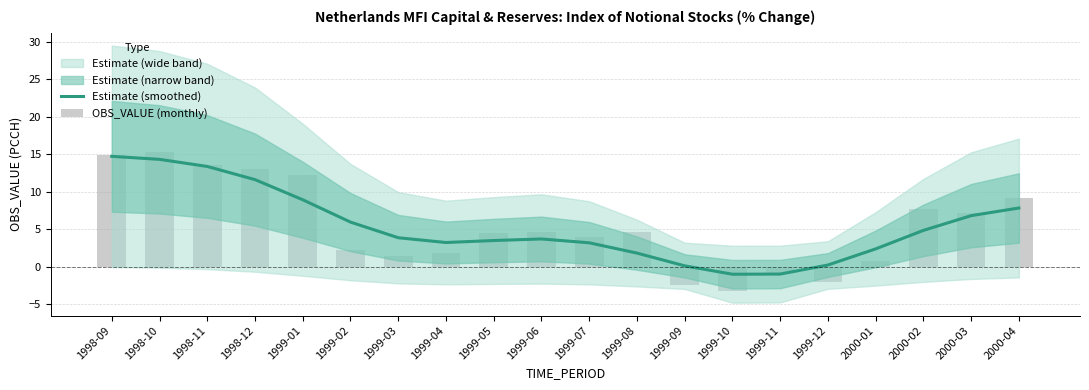

The value of Estimate (smoothed) at 2000-04 is 10.5. True or false?

False